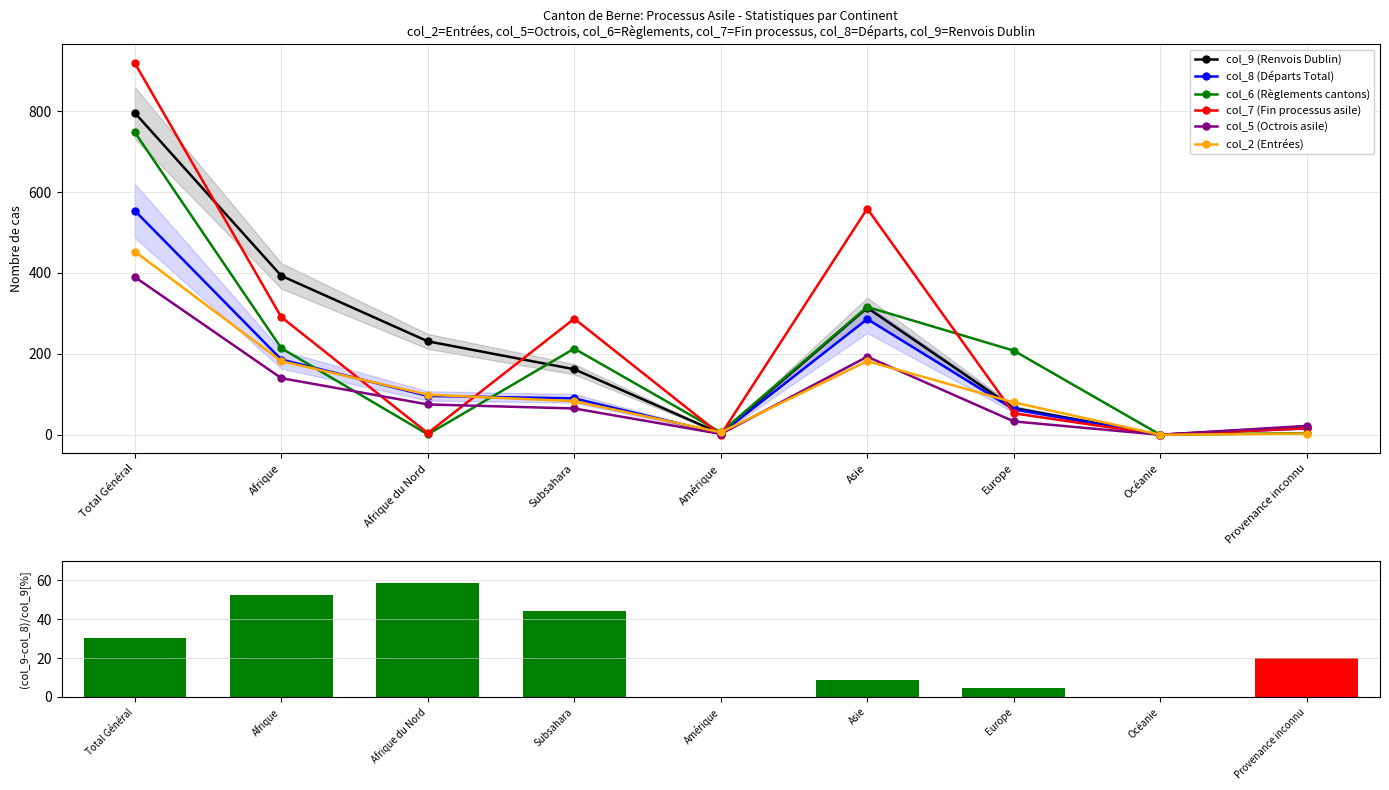

At which category is the sum across all series the highest?

Total Général